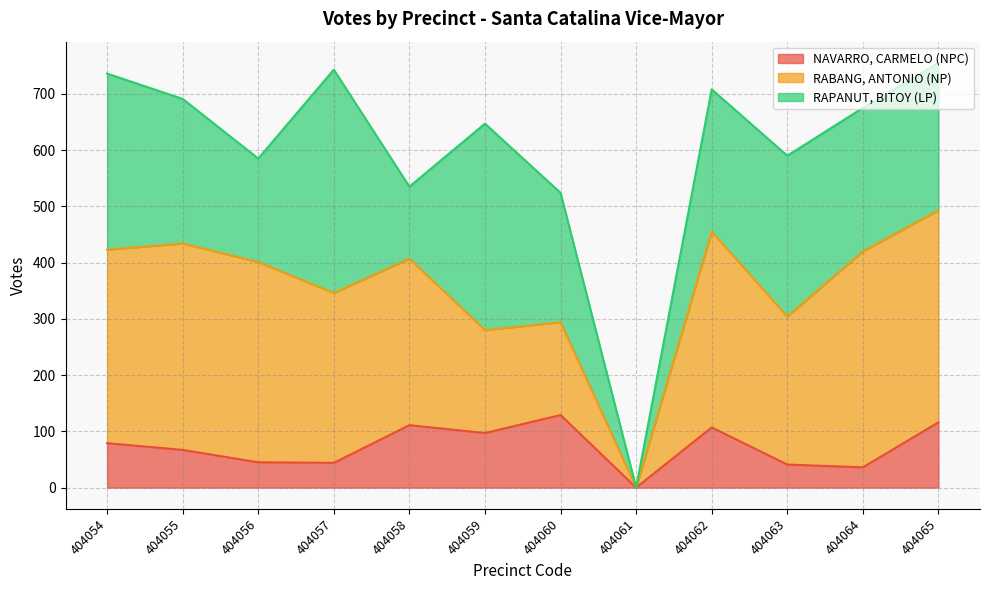

The RAPANUT, BITOY (LP) series shows 90 at 404062. True or false?

False